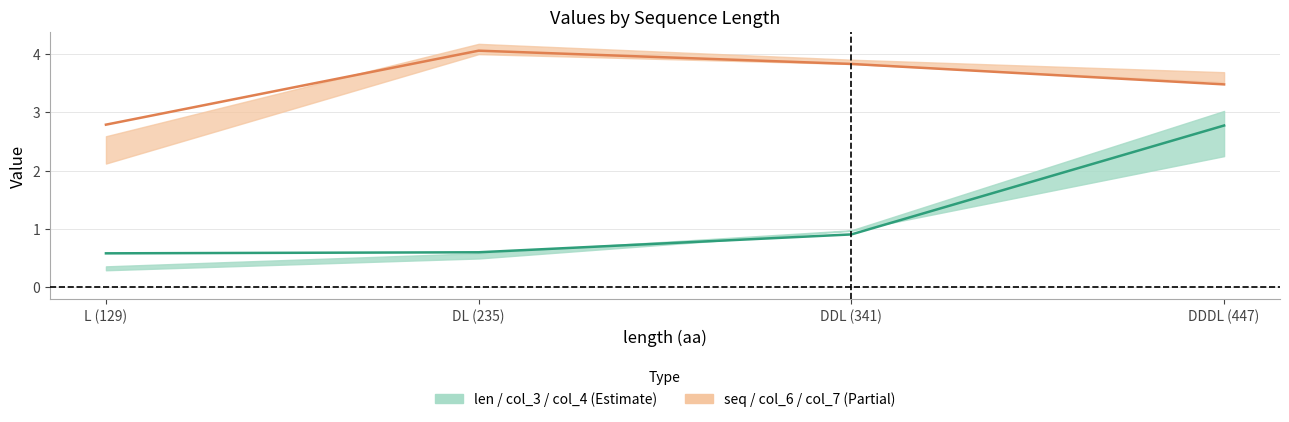

Which category has the highest value across all series?

DL (235)